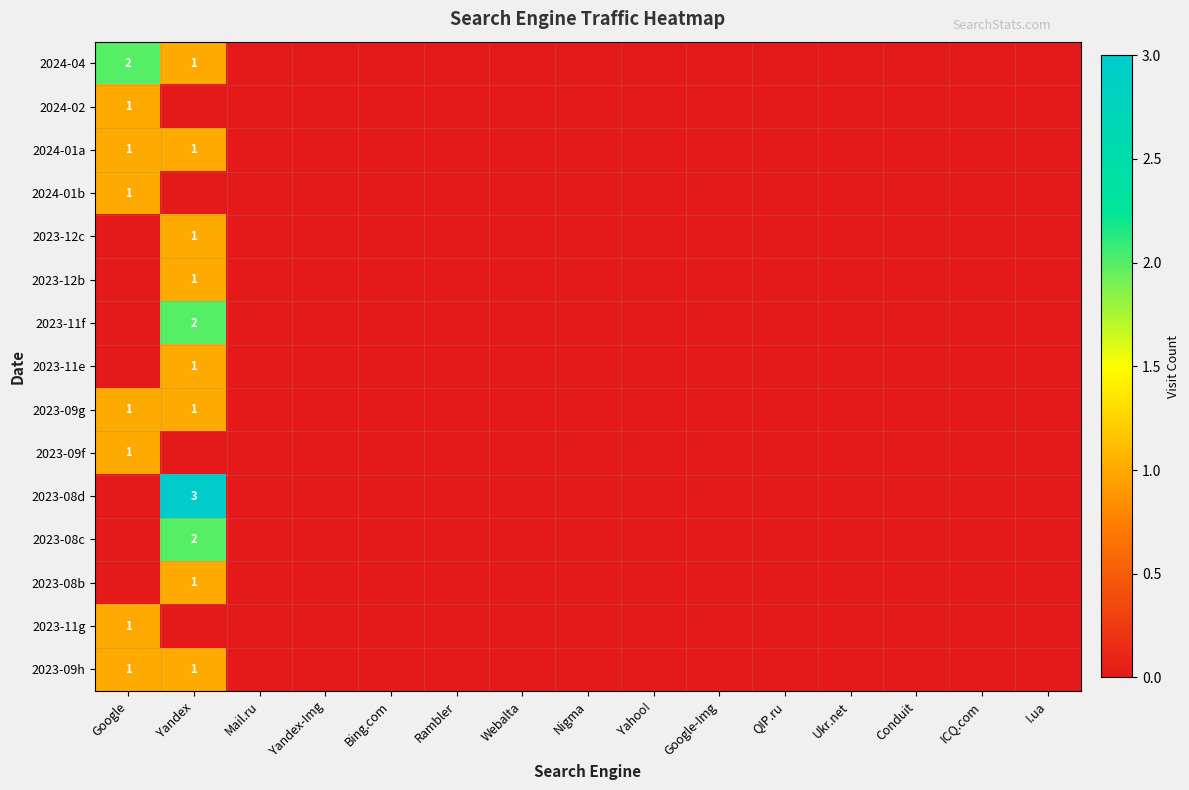

How many 2023-08c values are between 0 and 1?

14